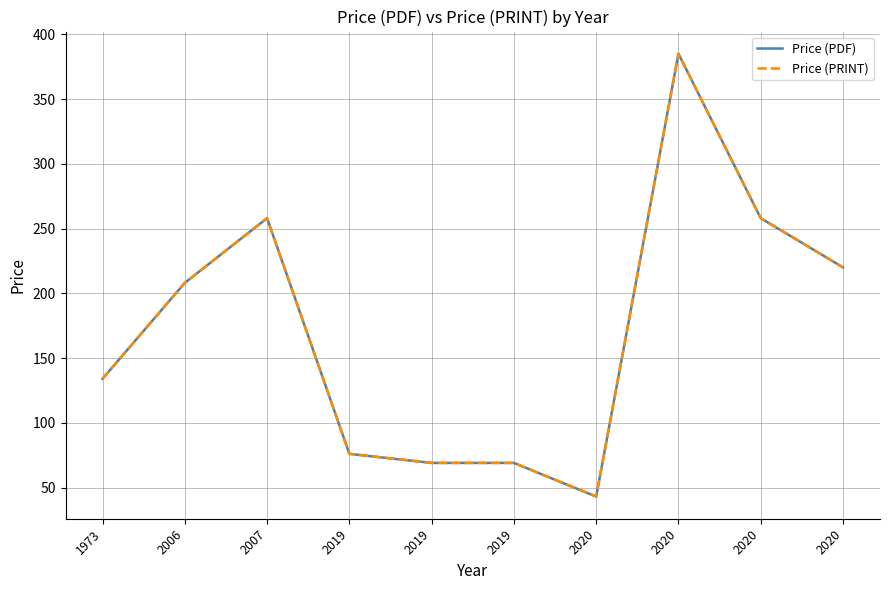

Rank the series by their maximum value, from lowest to highest.

Price (PDF), Price (PRINT)